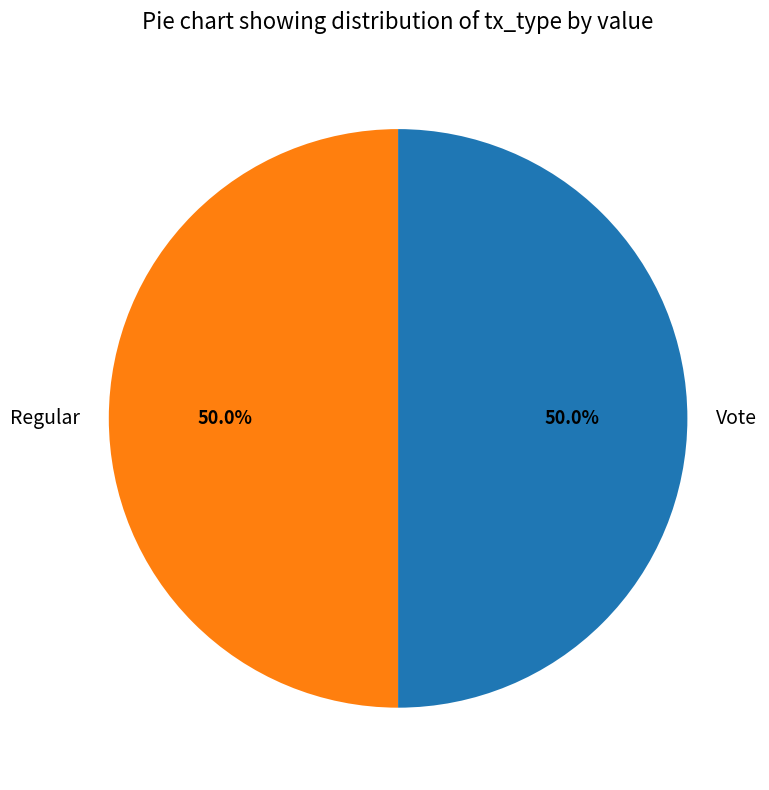

Combined, what portion of the pie is Regular and Vote?

100.0%